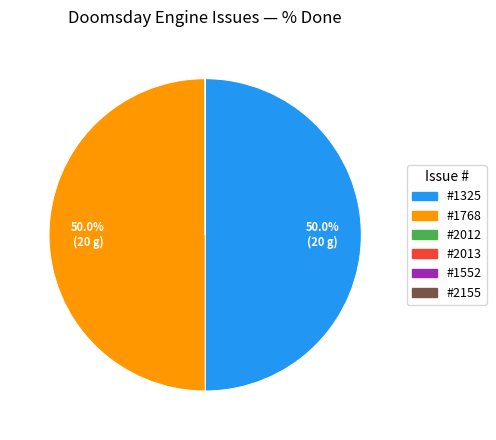

Does any single category account for the majority?

No